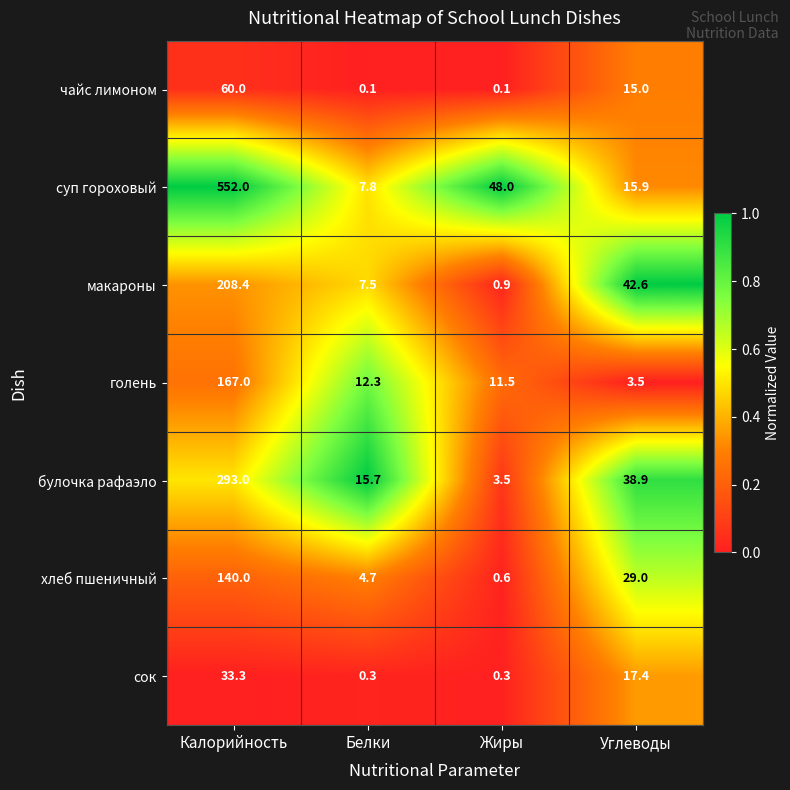

At how many categories does at least one series exceed 0?

4